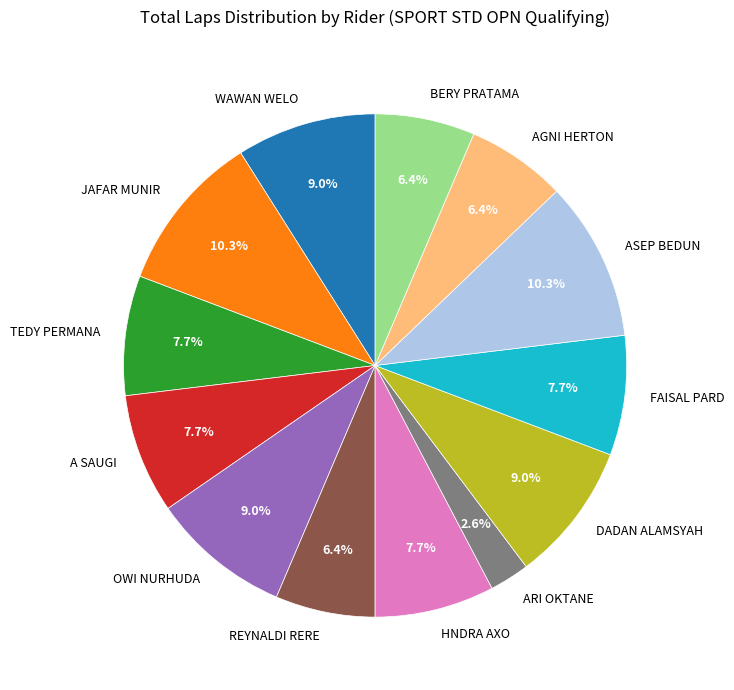

The FAISAL PARD slice represents 8% of the pie. True or false?

True